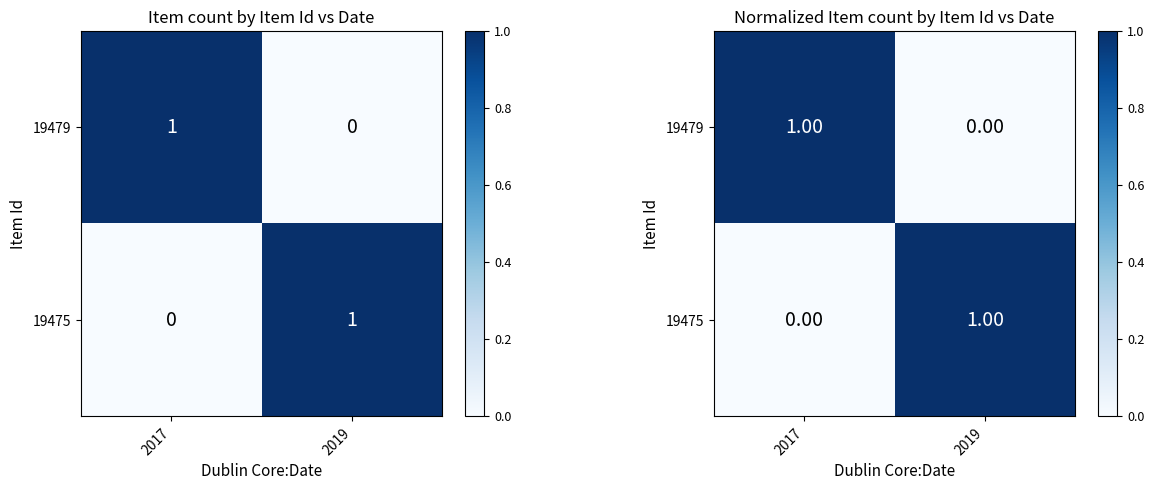

What is the difference between the 19479 values at 2017 and 2019?

1